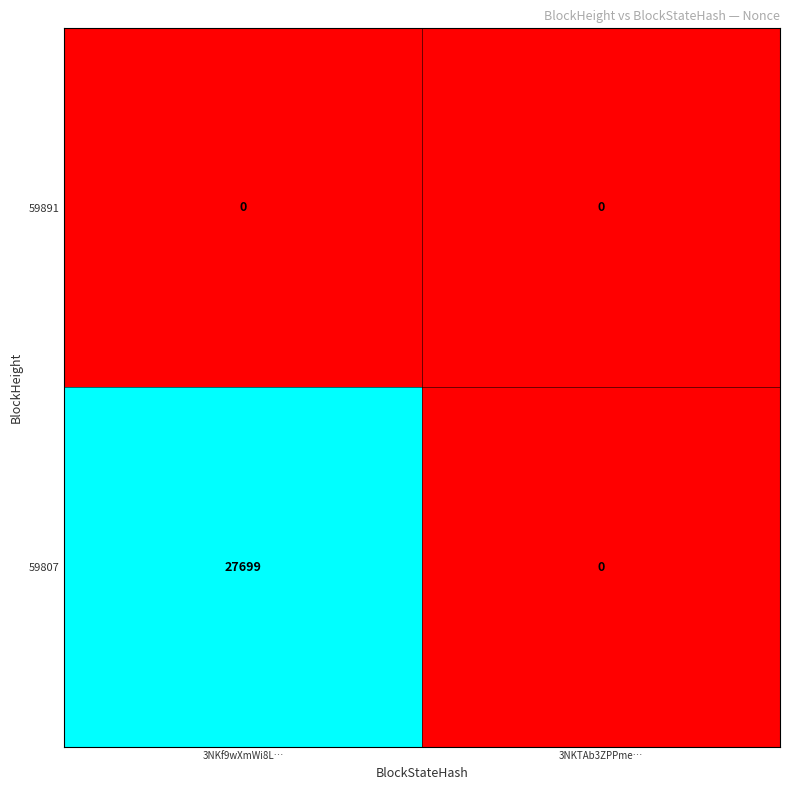

Read the 59807 value at 3NKf9wXmWi8L…, to the nearest 100.

27700